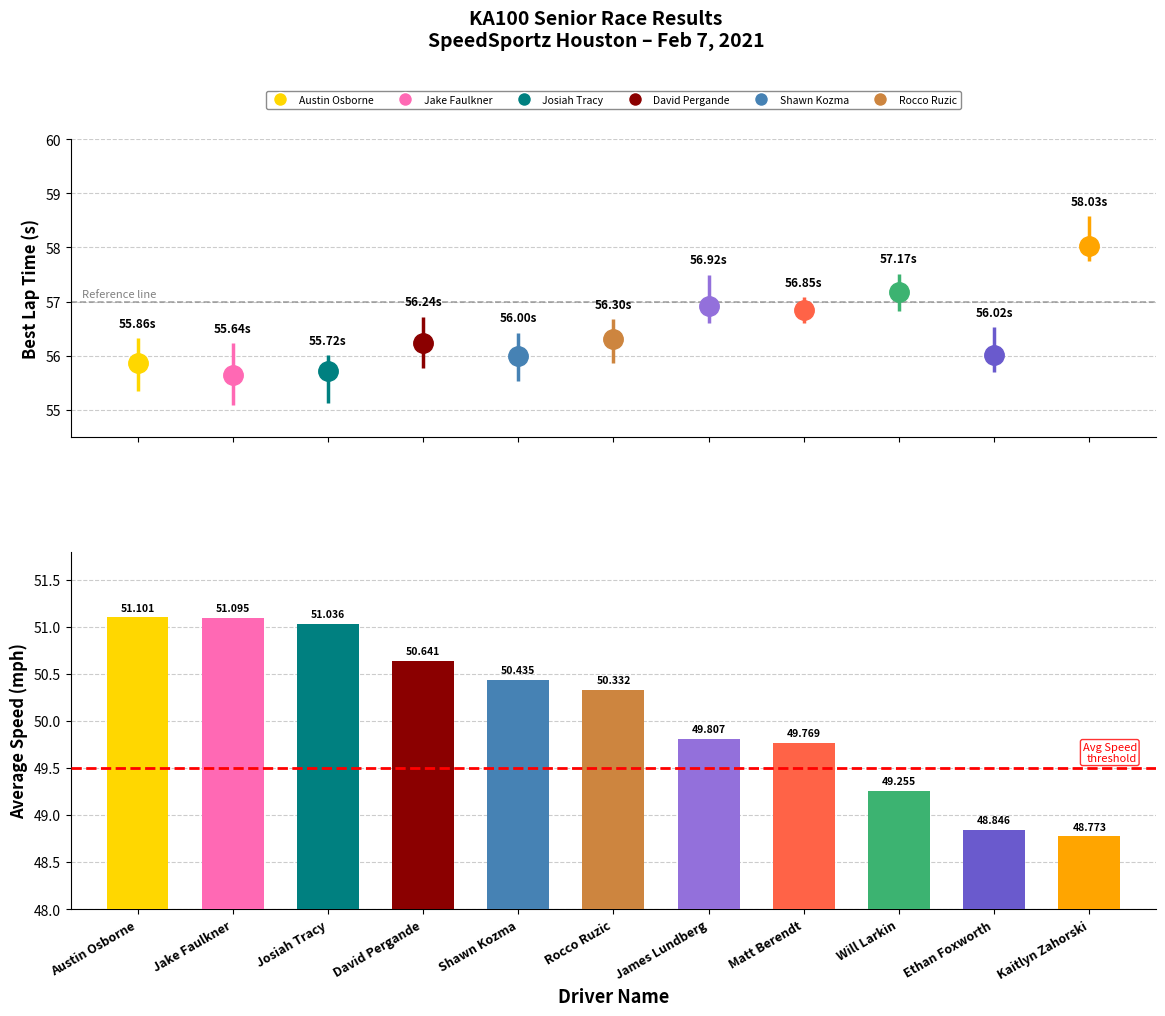

At how many categories does at least one series exceed 33?

11